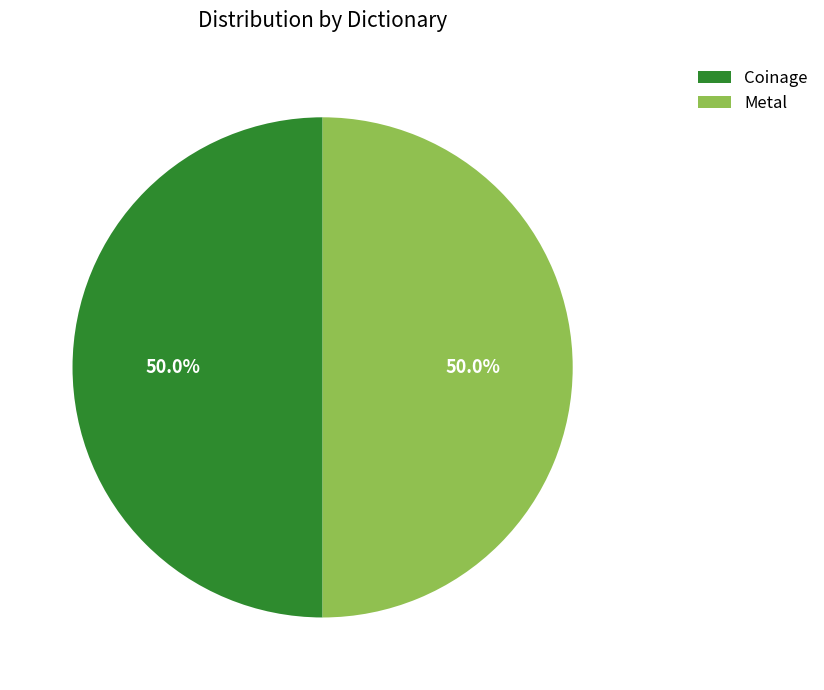

What percentage is the Coinage slice, to the nearest percent?

50%